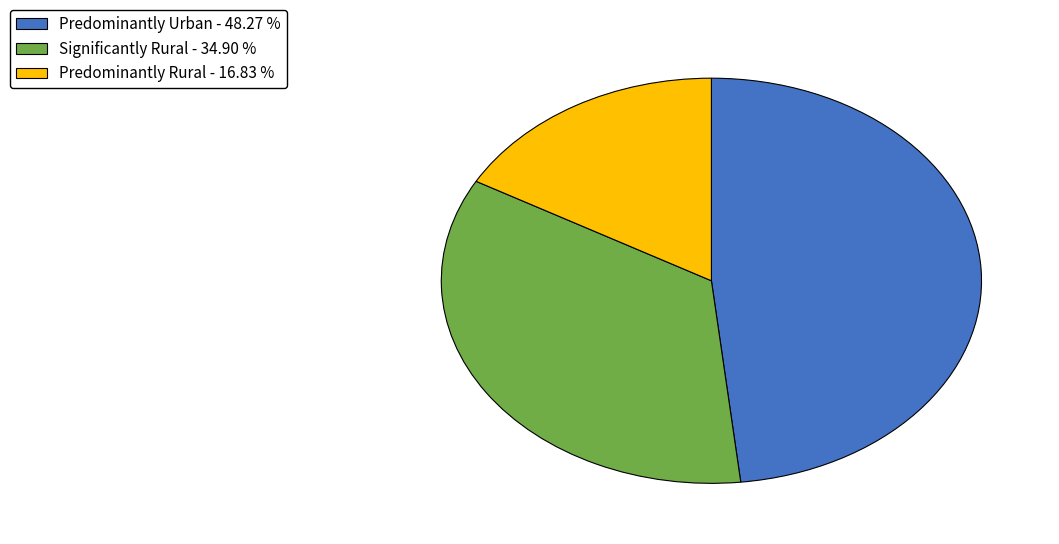

Which has a higher value, Predominantly Urban or Significantly Rural?

Predominantly Urban